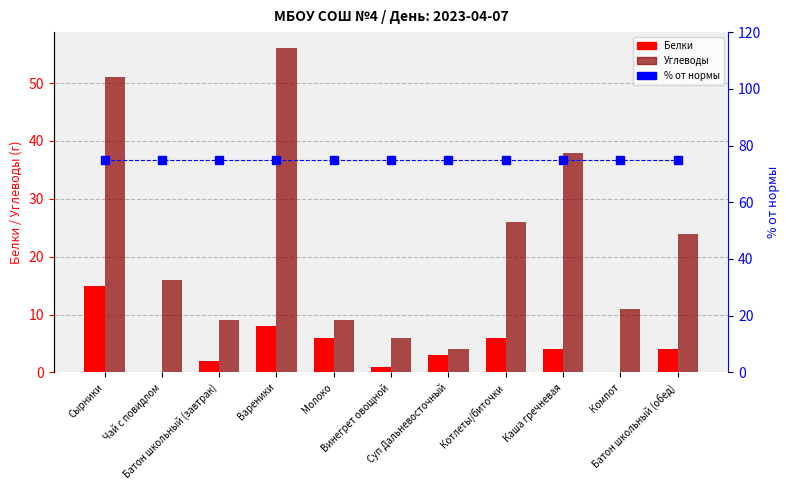

Which series changed the most between Винегрет овощной and Батон школьный (обед)?

Углеводы